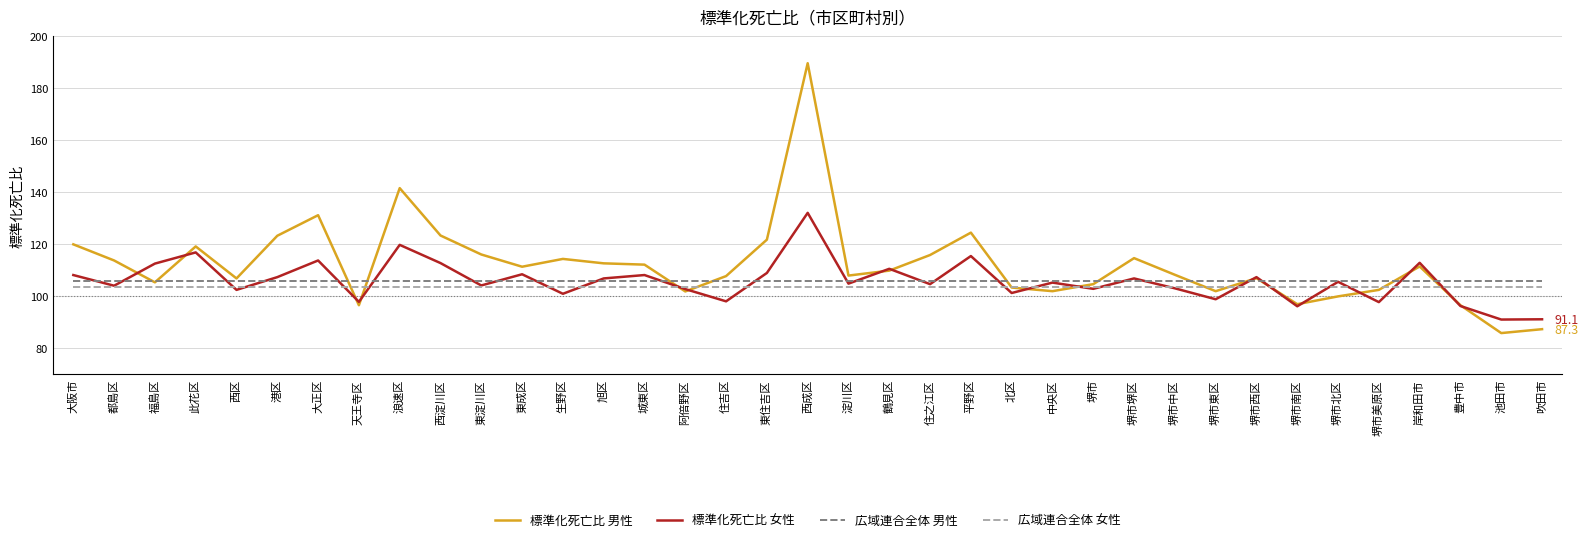

What is the total value across all series at 東成区?

429.2